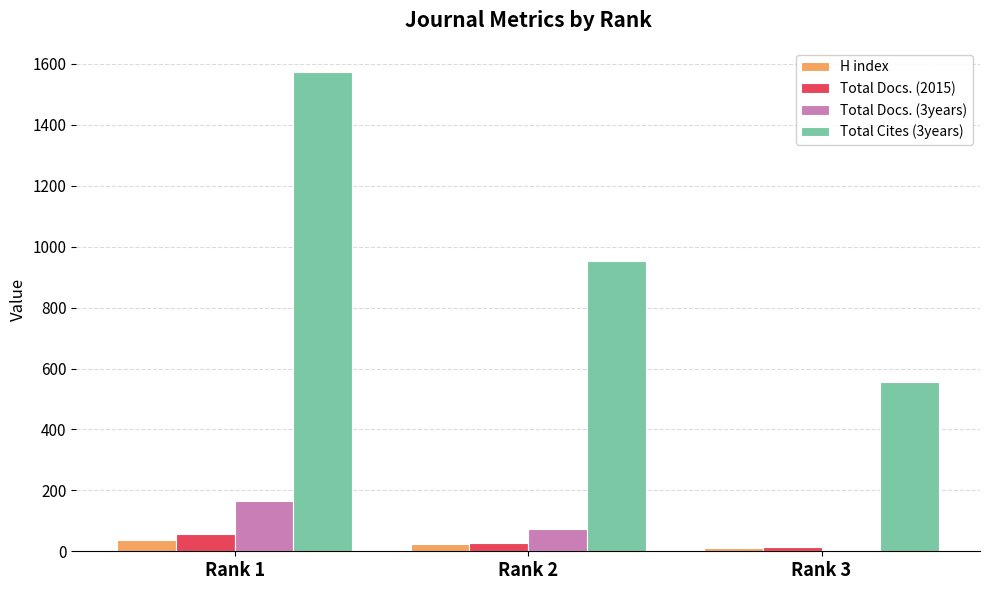

Which label corresponds to the largest value in the chart?

Rank 1